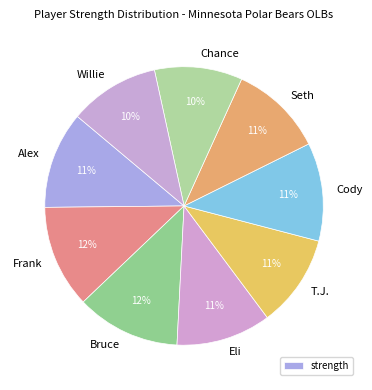

Is it true that Cody is 2% of the pie?

False